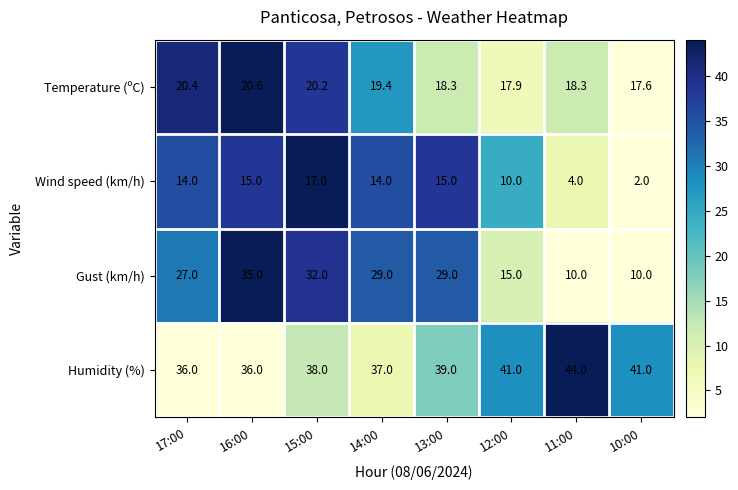

List the series in order of their peak value, highest first.

Humidity (%), Gust (km/h), Temperature (ºC), Wind speed (km/h)